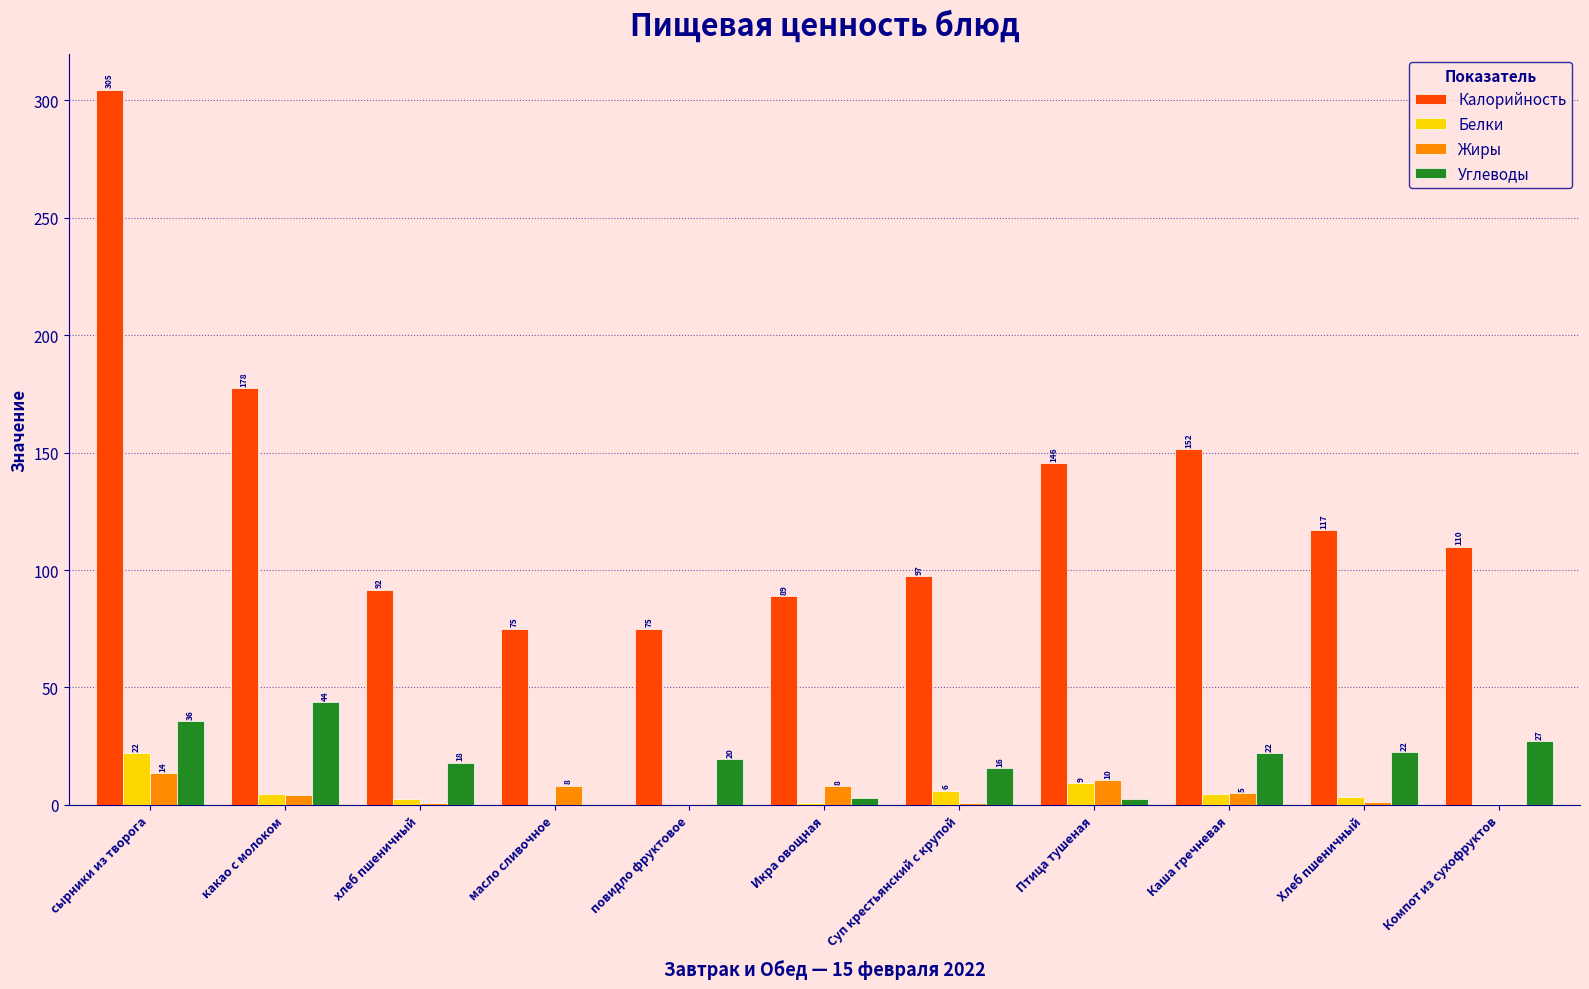

At which label does Углеводы first exceed 19?

сырники из творога